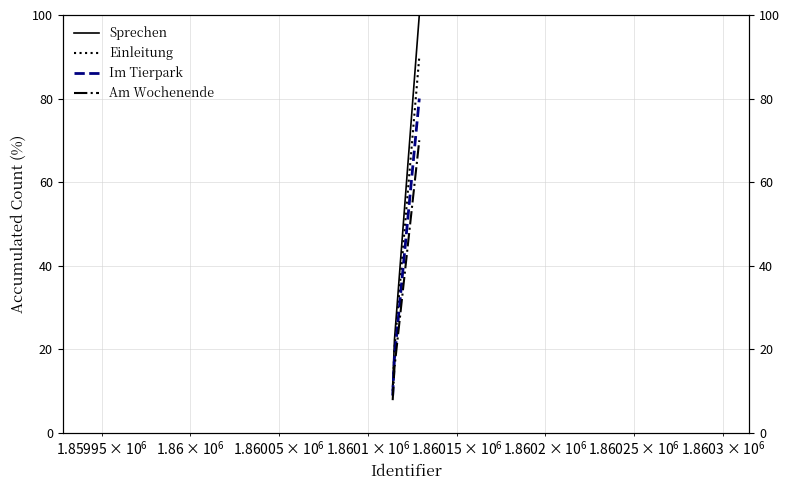

What is the minimum value shown in the chart?

7.8